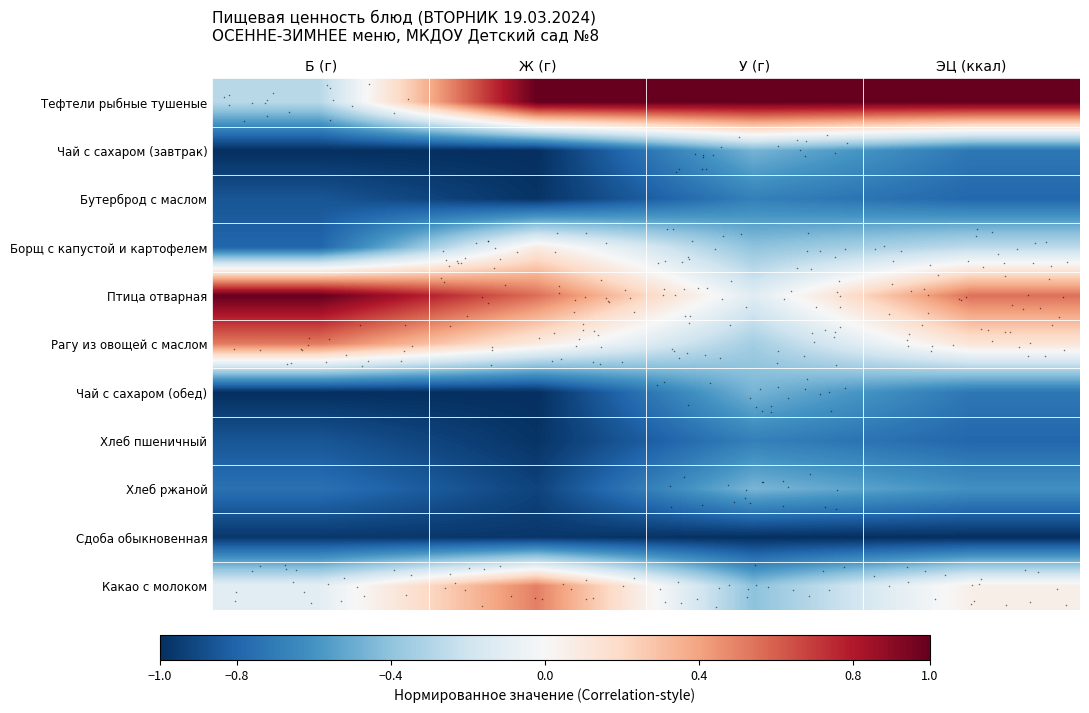

At which category does the chart reach its minimum across all series?

Б (г)